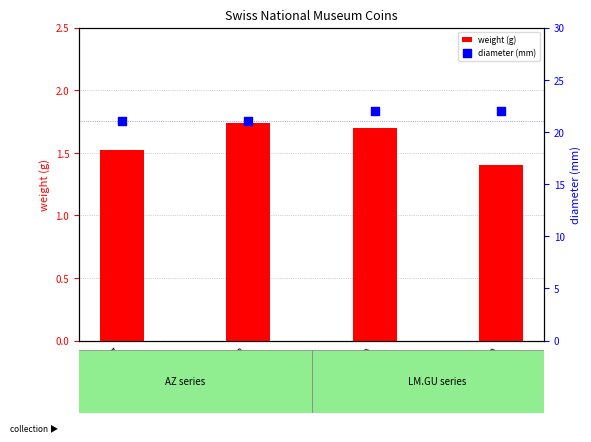

Which series reaches the maximum Y coordinate?

diameter (mm)